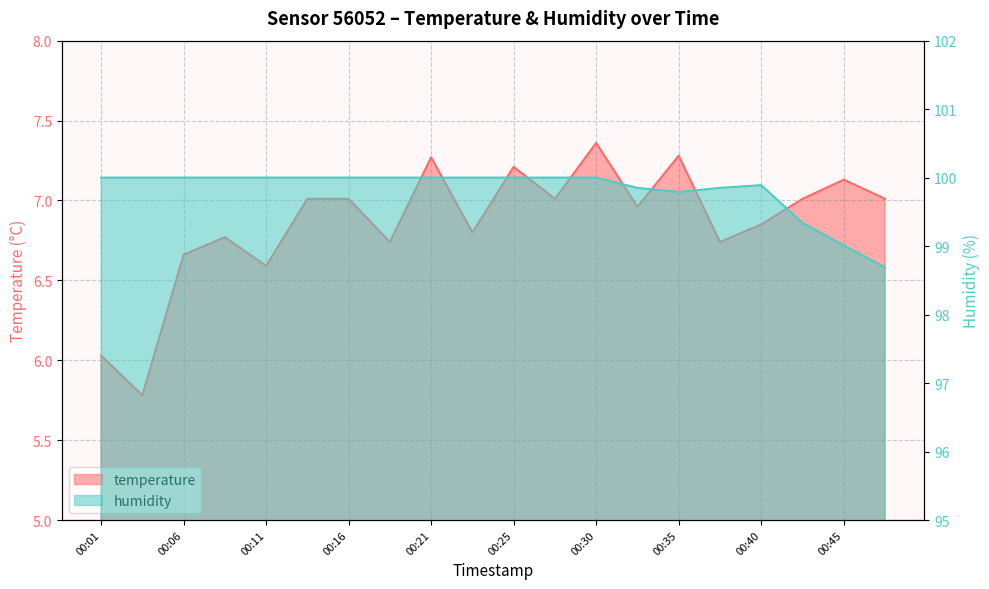

What is the minimum value shown in the chart?

5.8